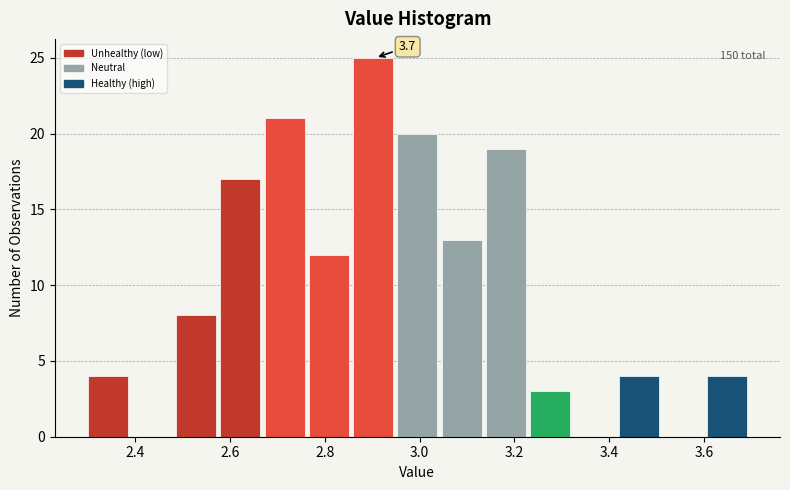

Over which range of the x-axis is the bar tallest?

2.86 to 2.96